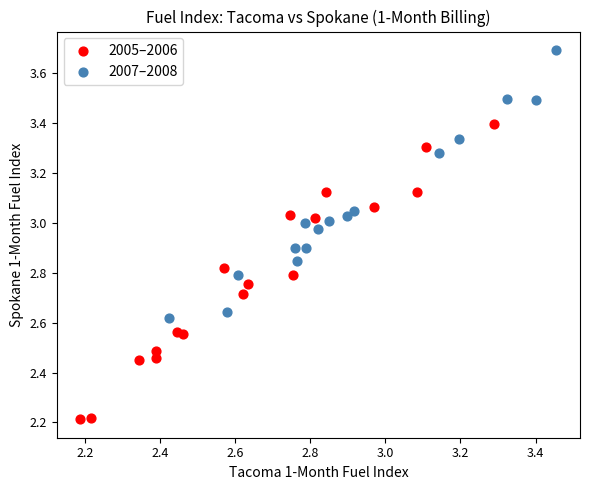

Which series reaches the maximum Y coordinate?

2007–2008